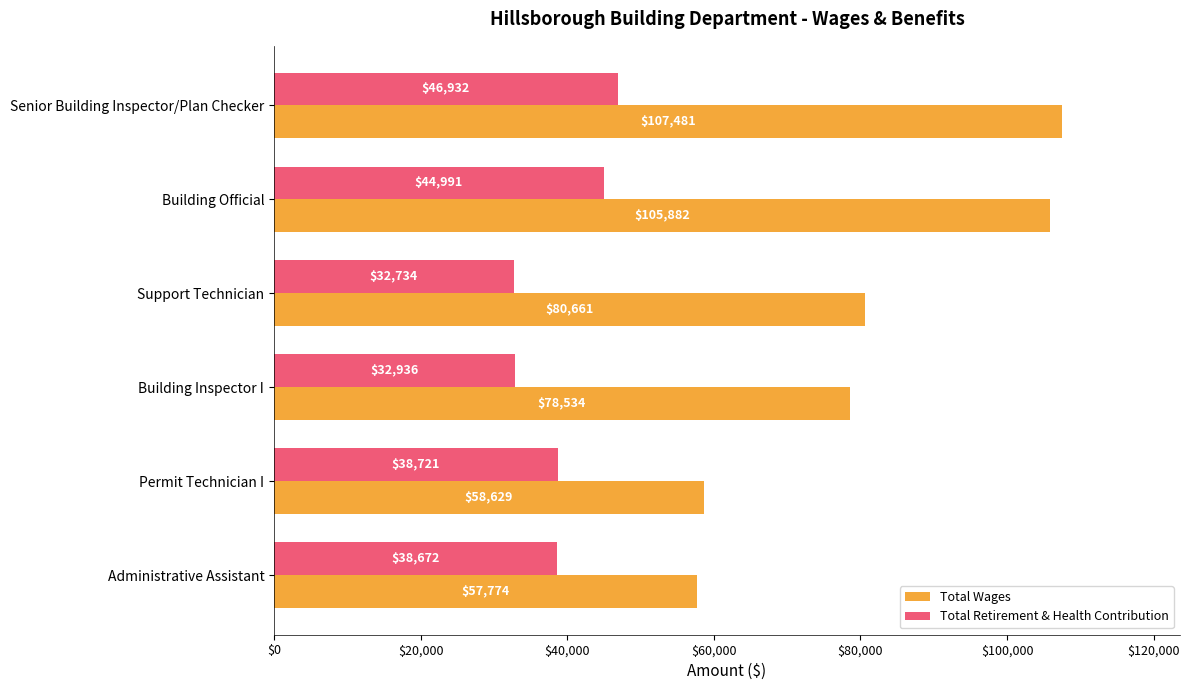

What is the difference between the highest and lowest values at Support Technician?

47927